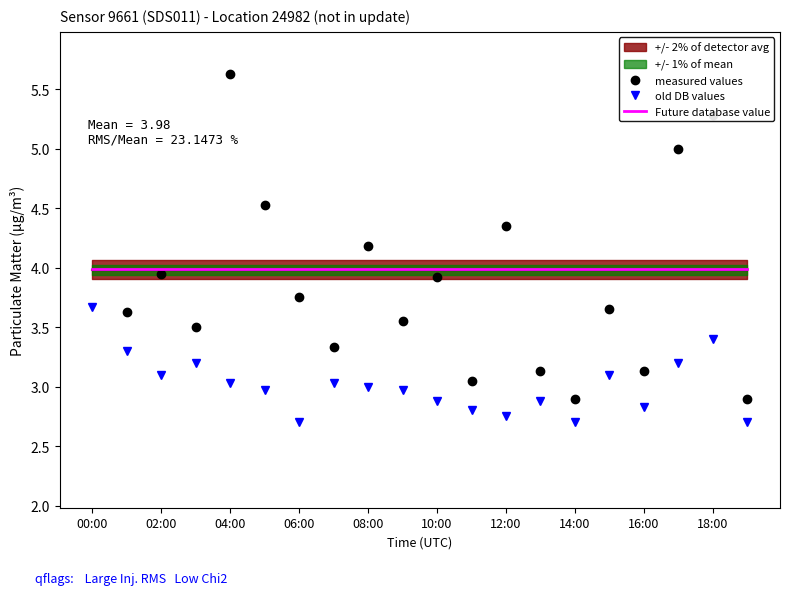

True or false: old DB values has a value of 3.0 at 08:00.

True